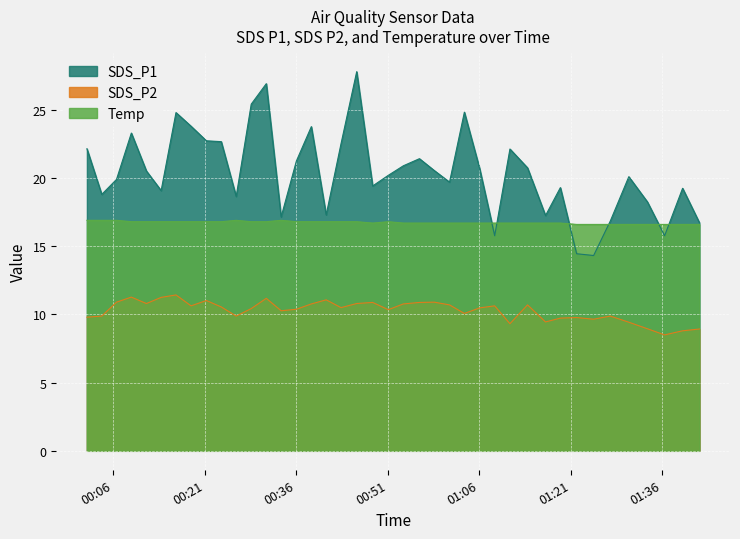

At which category does SDS_P1 reach its first local valley?

2022/10/21 00:04:09